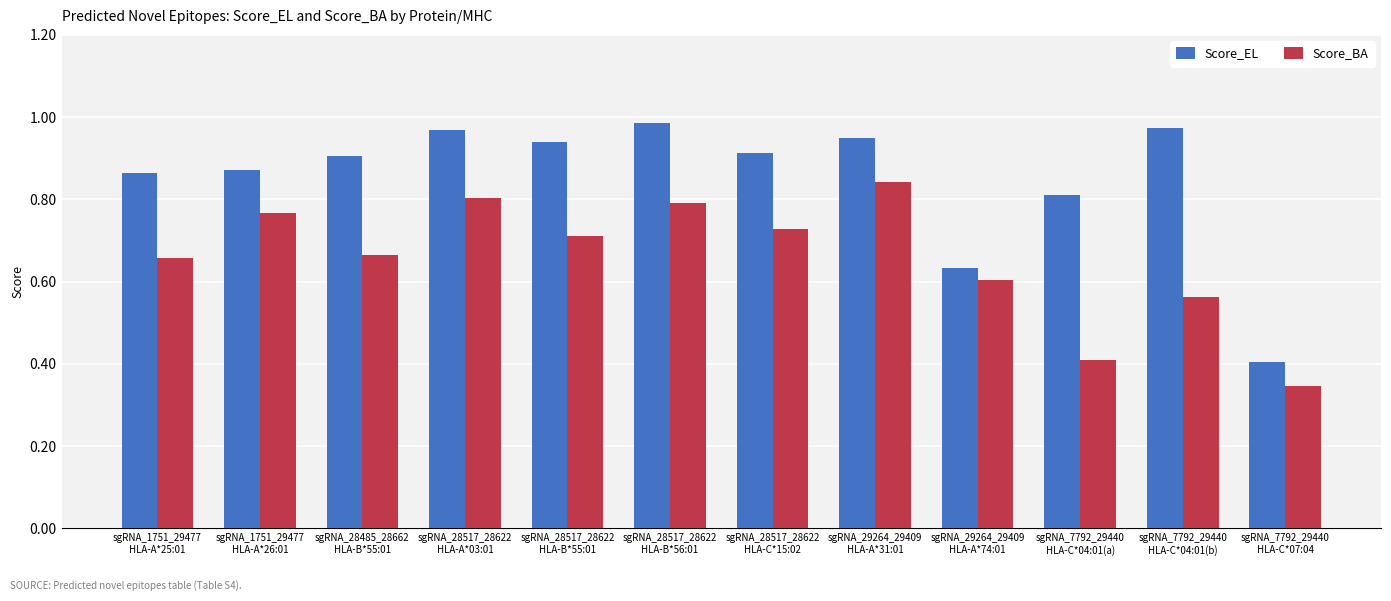

Which series has the largest total across all categories?

Score_EL